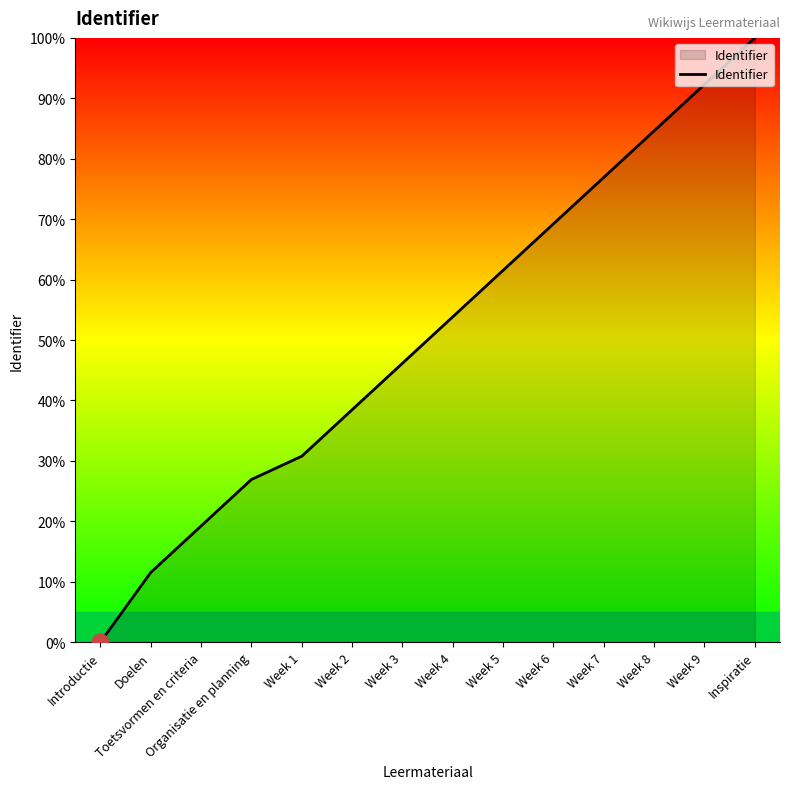

What position from the right is Toetsvormen en criteria?

12